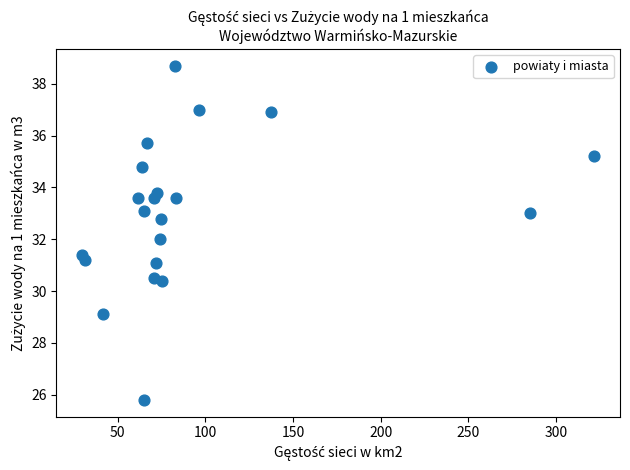

What is the range of Y values (max minus min)?

12.9